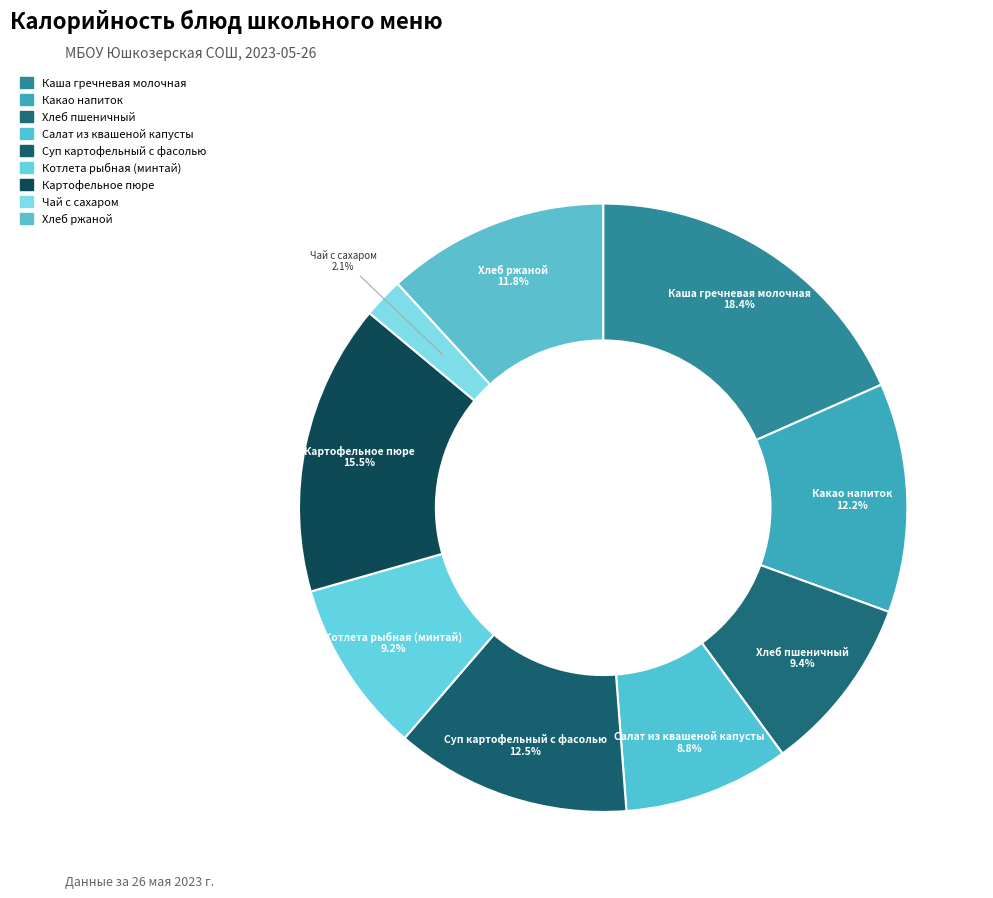

Is the sum of Хлеб пшеничный and Салат из квашеной капусты greater than half?

No